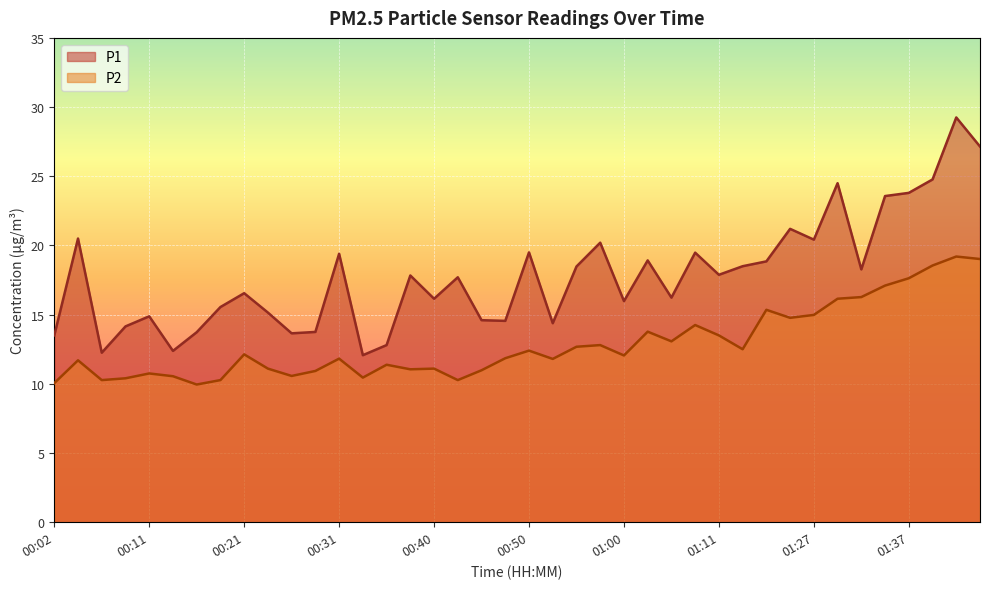

Where does the P1 series first go above 17?

00:04